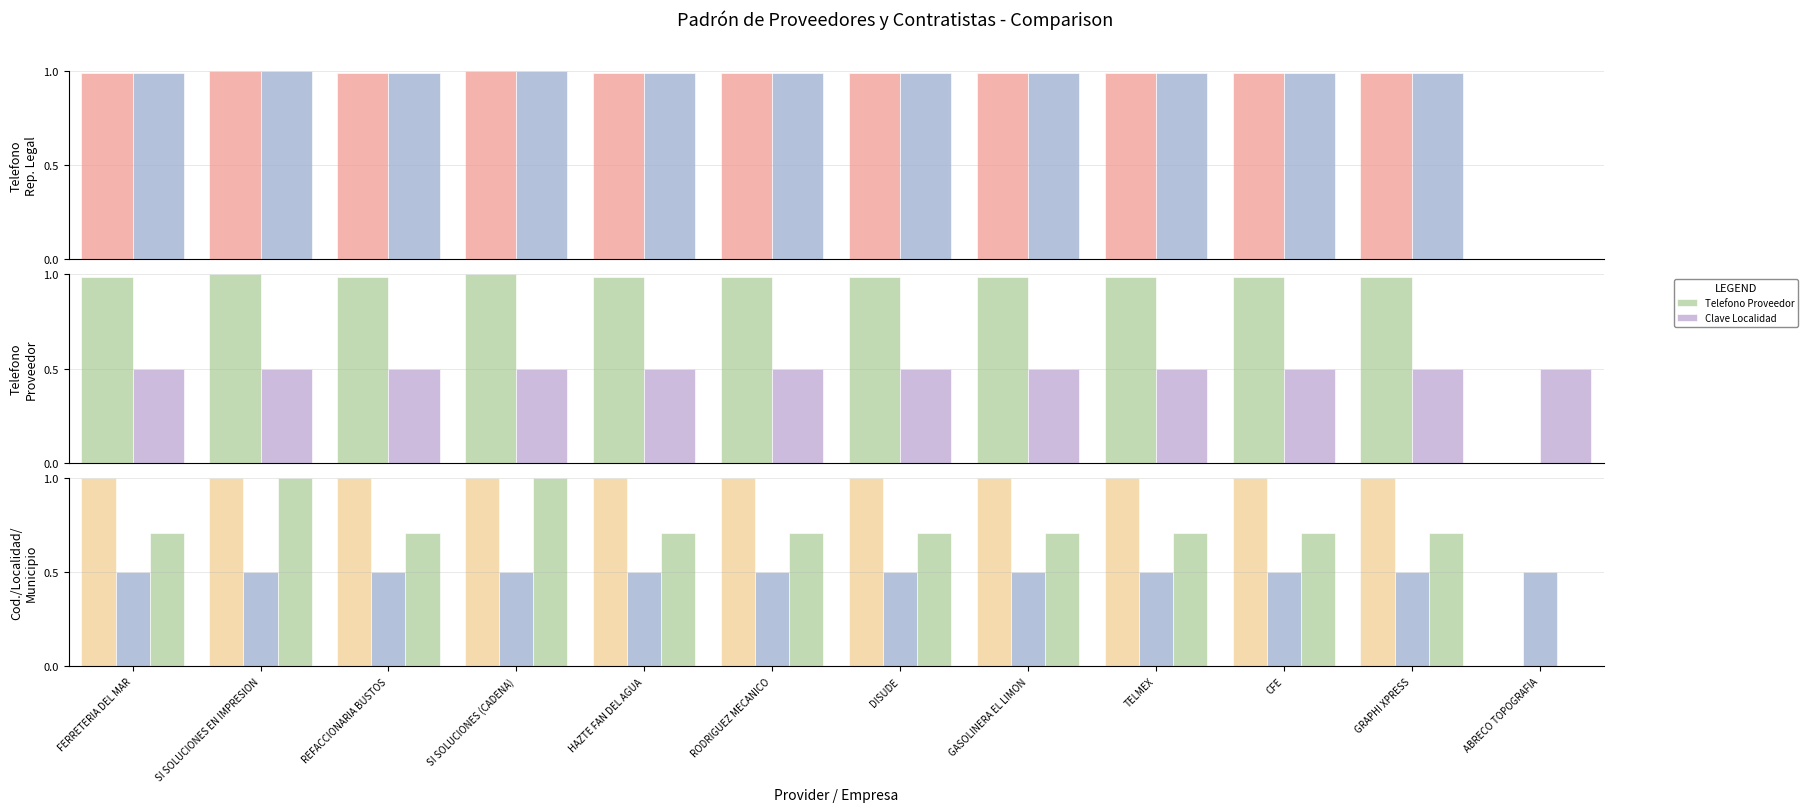

Is it true that Clave Localidad equals 0.1 at SI SOLUCIONES EN IMPRESION?

False